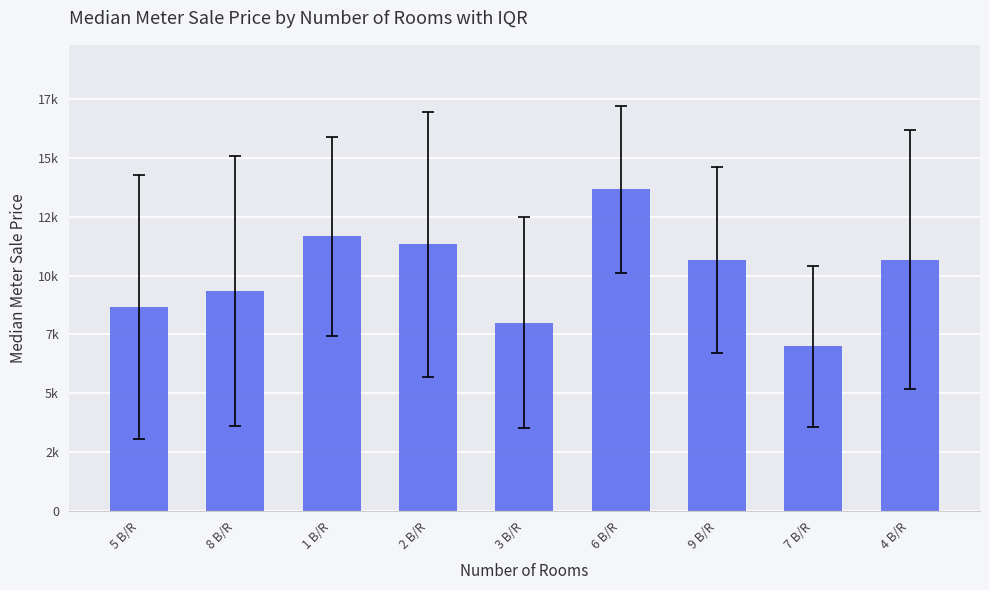

List the labels in order of value, largest first.

6 B/R, 1 B/R, 2 B/R, 9 B/R, 4 B/R, 8 B/R, 5 B/R, 3 B/R, 7 B/R